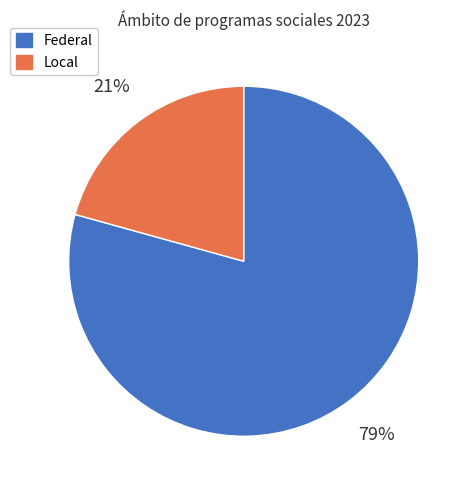

Which has a higher value, Local or Federal?

Federal